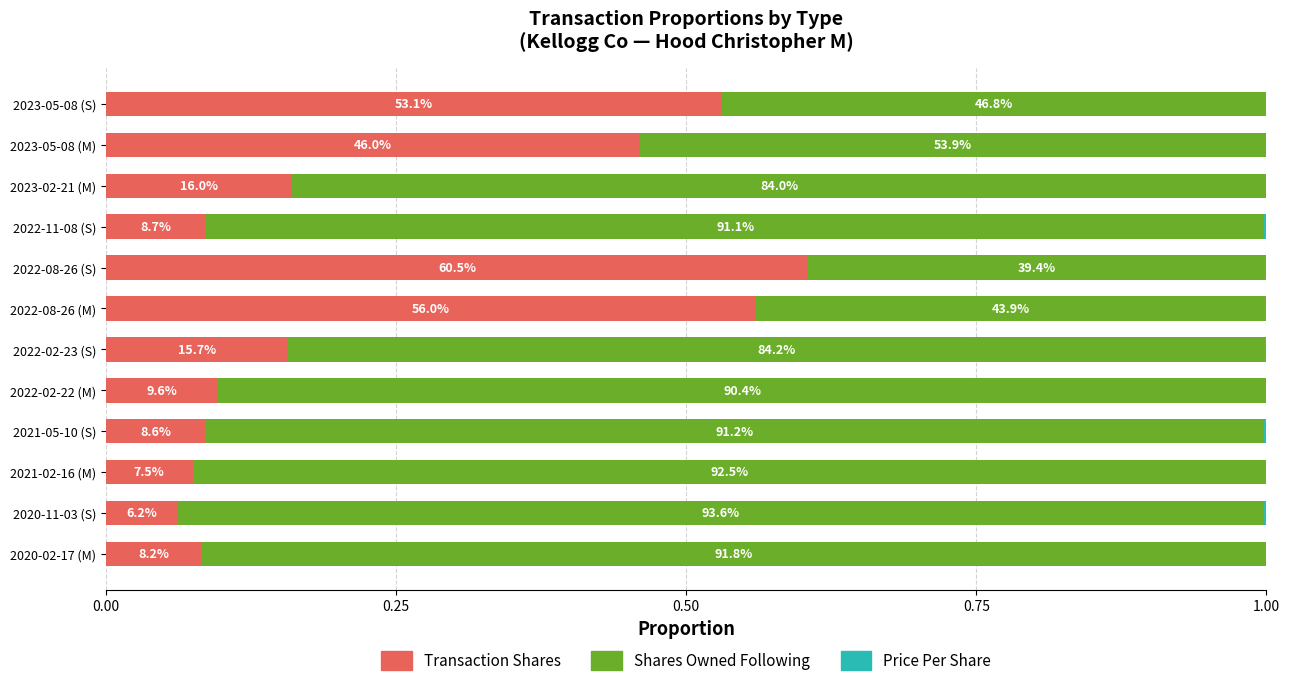

Rank the series by their average value, from highest to lowest.

Shares Owned Following, Transaction Shares, Price Per Share